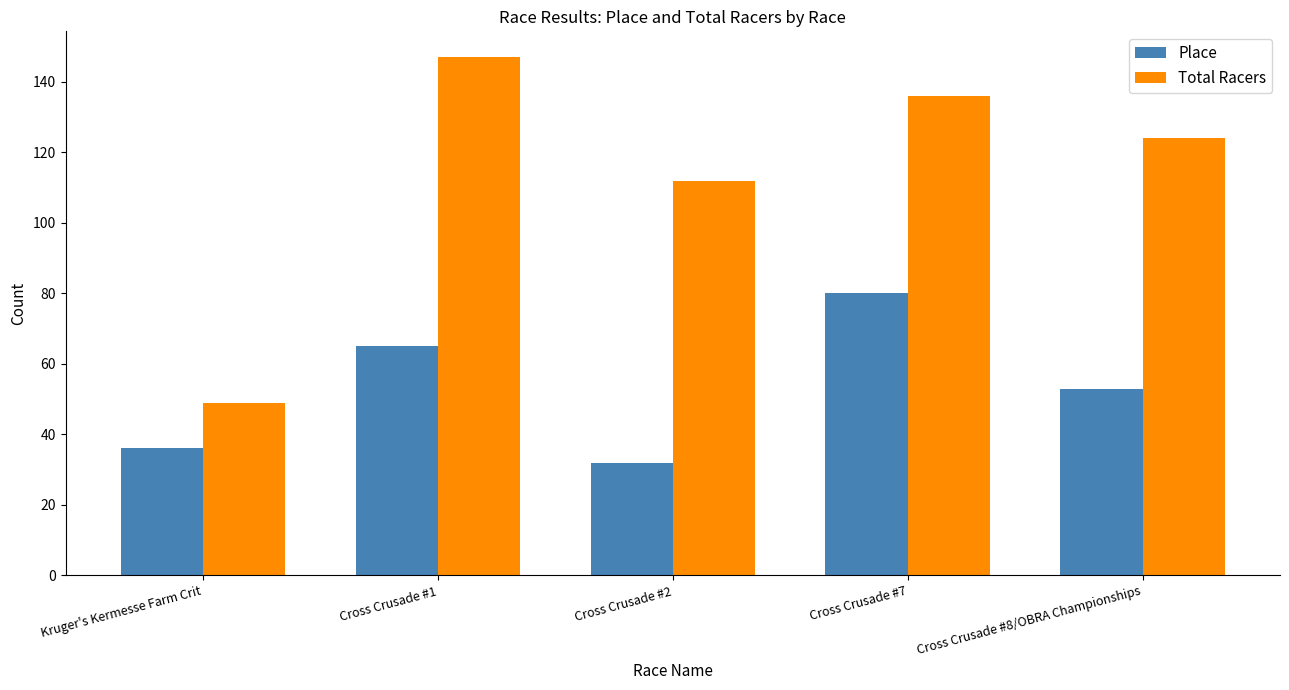

What is the lowest value of the Total Racers series?

49